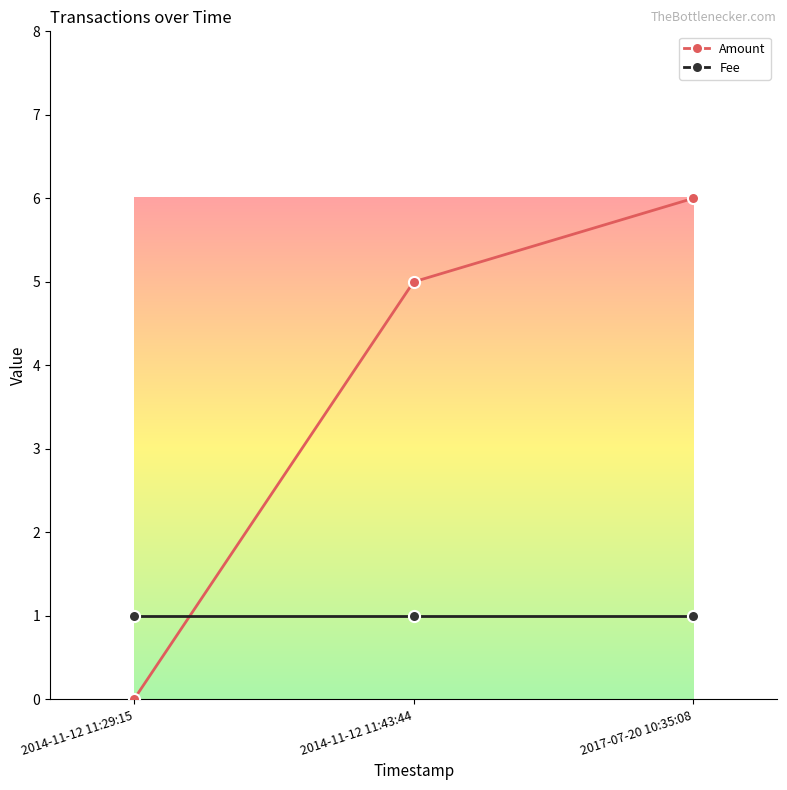

Which series has the largest range (max minus min)?

Amount